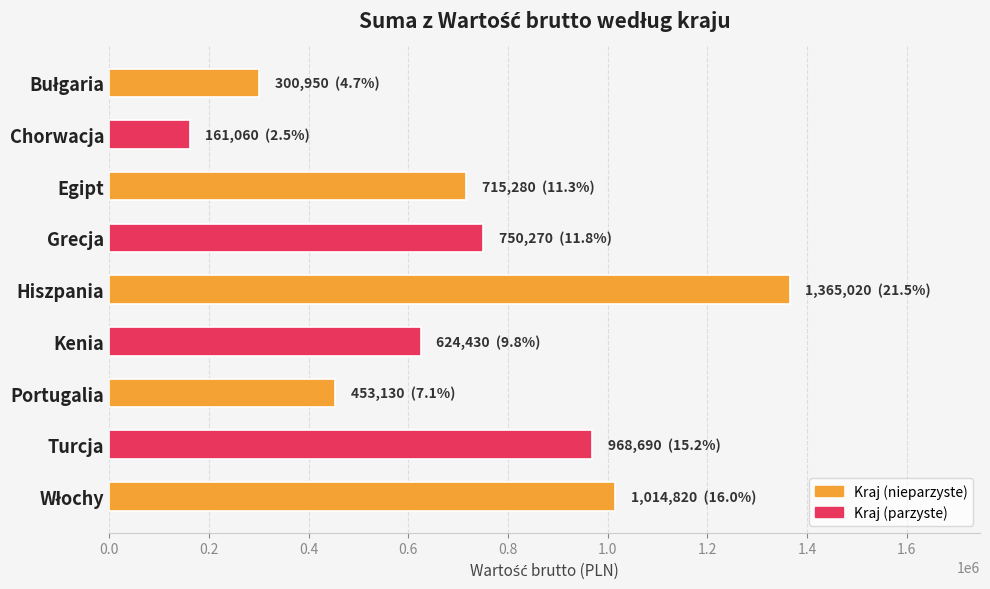

What is the difference between the maximum and second lowest values?

1064070